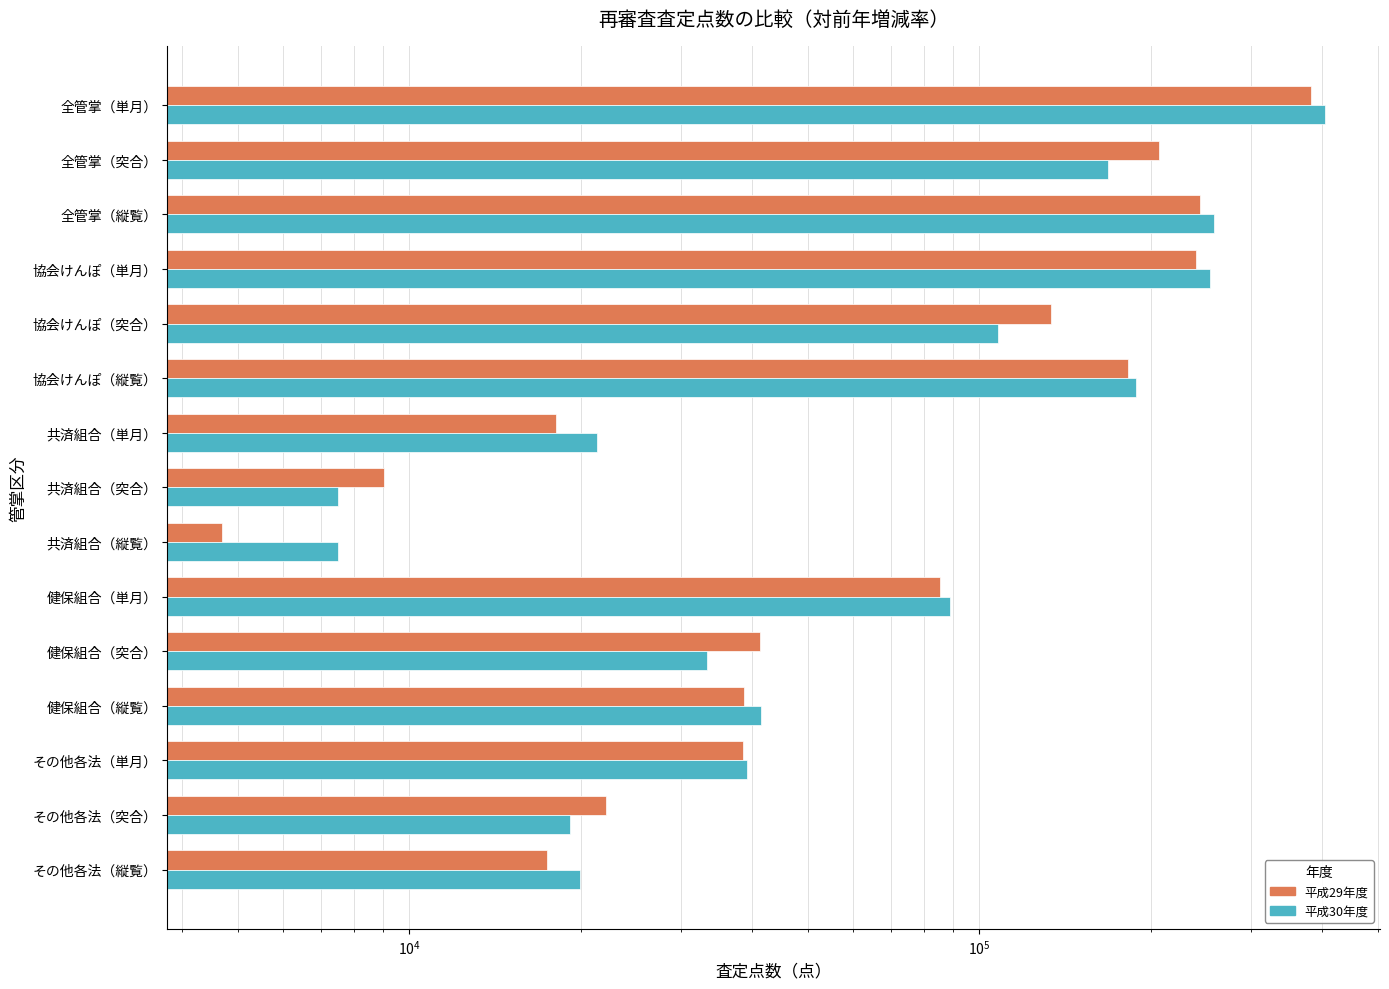

Rank the series by their maximum value, from highest to lowest.

平成30年度, 平成29年度